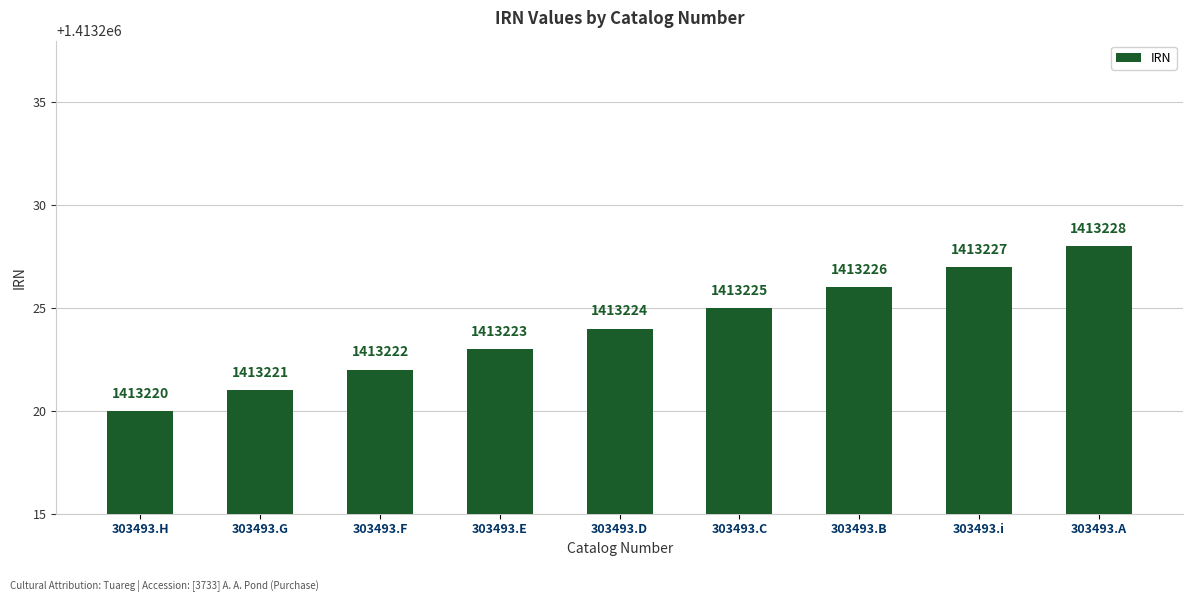

What is the maximum value shown in the chart?

1413228